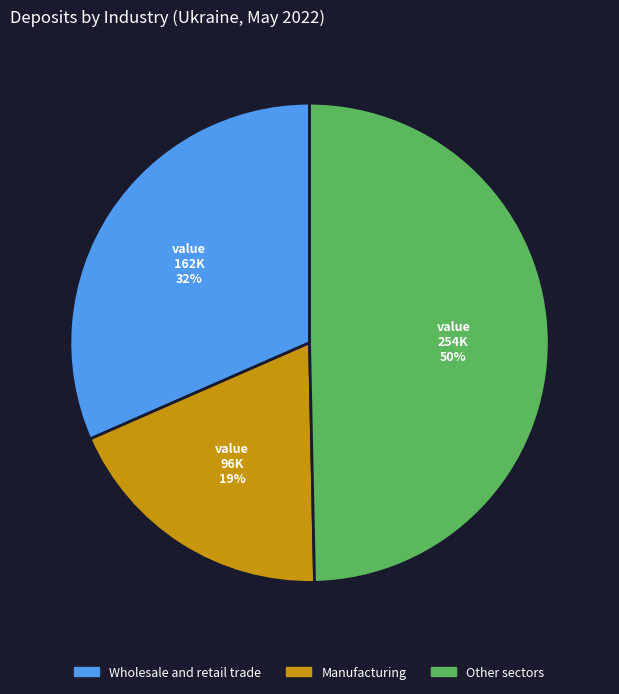

How many slices are in this pie chart?

3